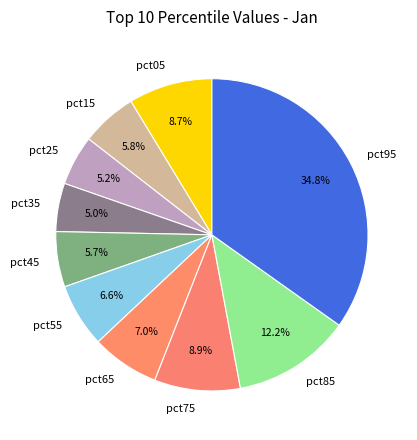

Is pct45 the majority of the pie?

No